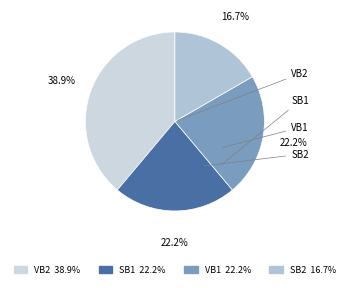

How many segments does this pie chart have?

4